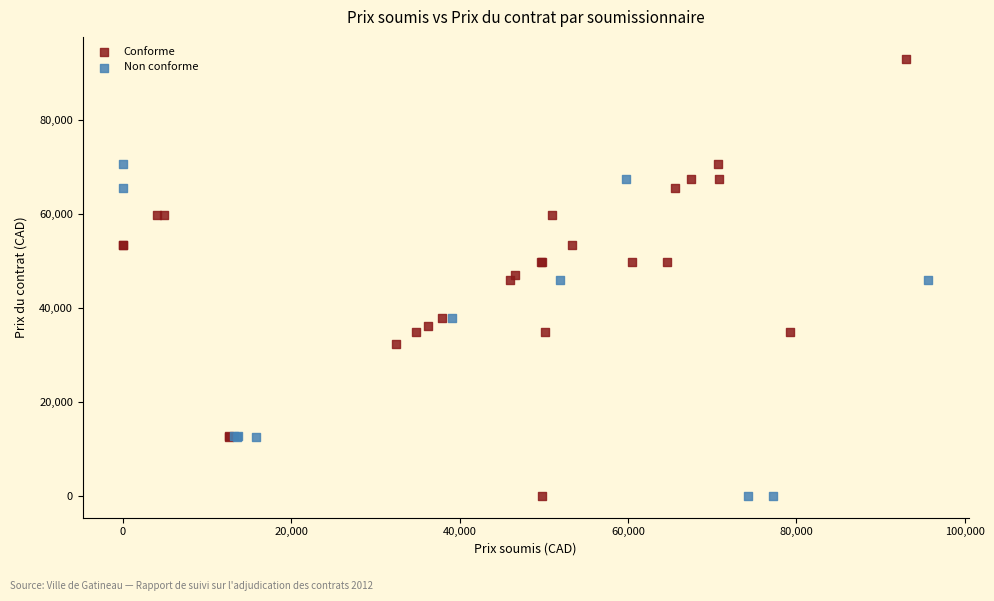

Which series has the largest Y range (max minus min)?

Conforme